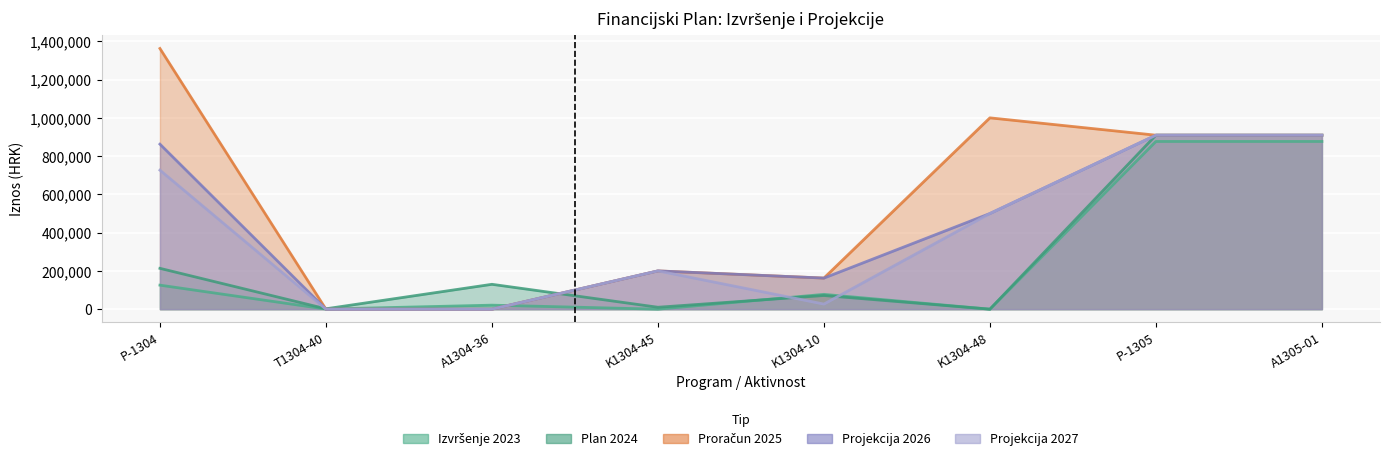

What is the maximum value for Projekcija 2027?

909360.0